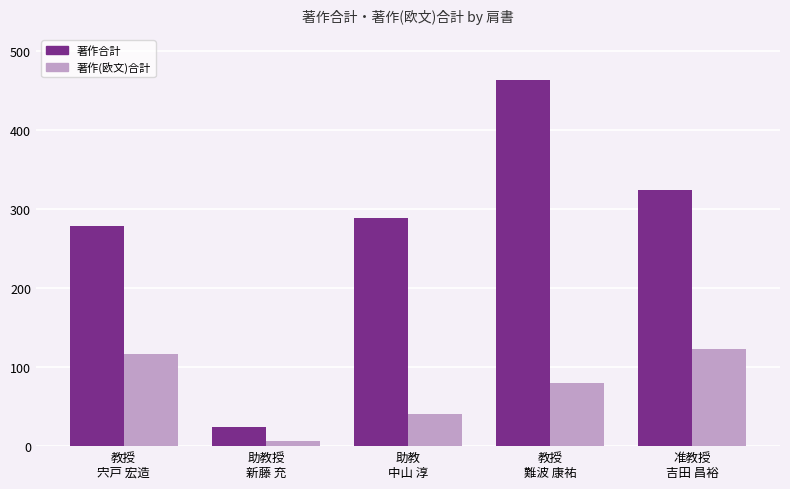

The value of 著作合計 at 教授
宍戸 宏造 is 278. True or false?

True